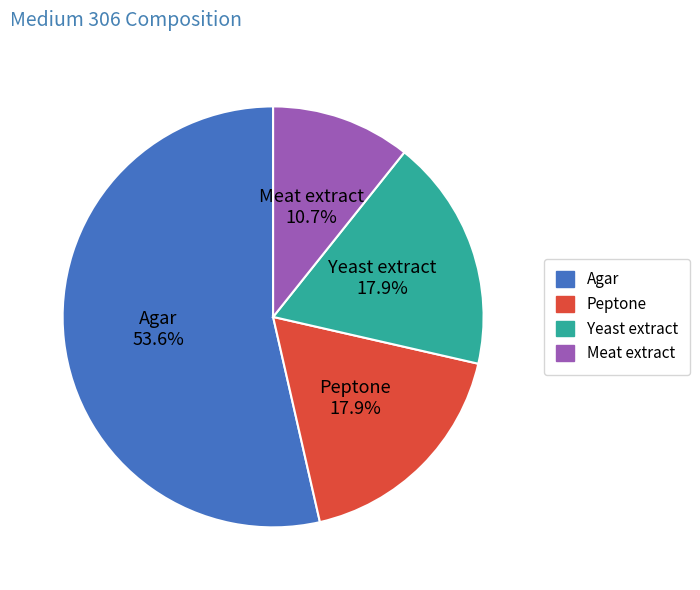

True or false: Peptone accounts for 28% of the total.

False